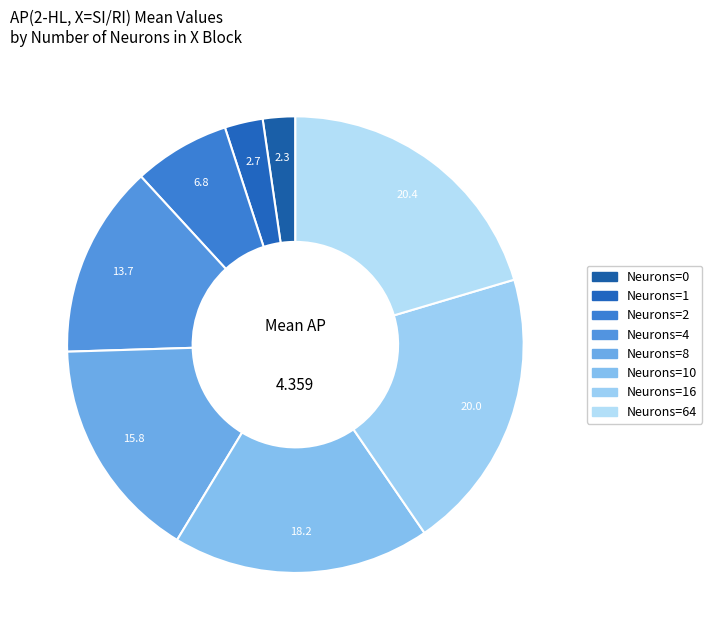

Rank the categories by value from lowest to highest.

0, 1, 2, 4, 8, 10, 16, 64